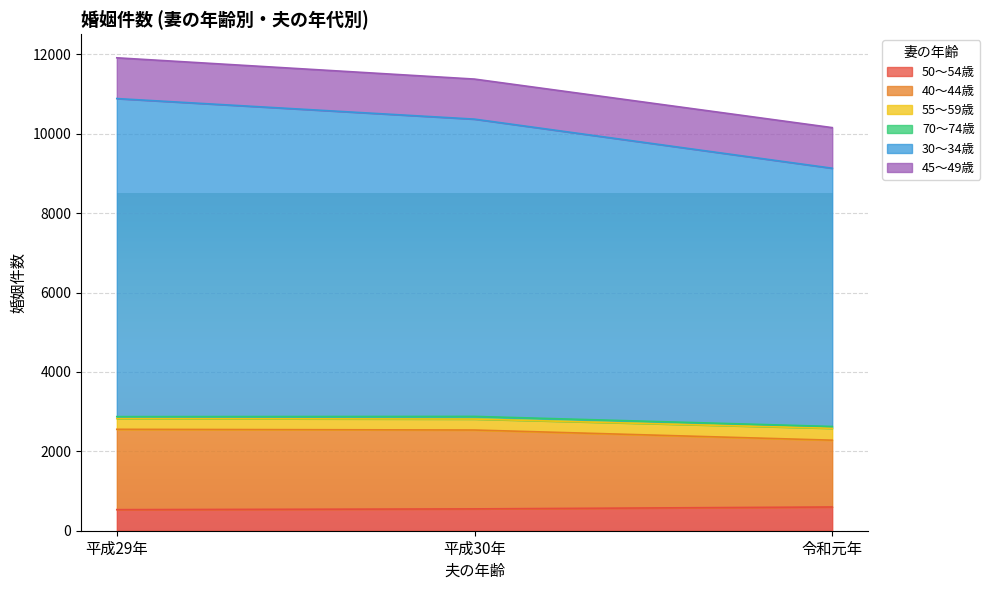

What is the average value of the 50～54歳 series?

560